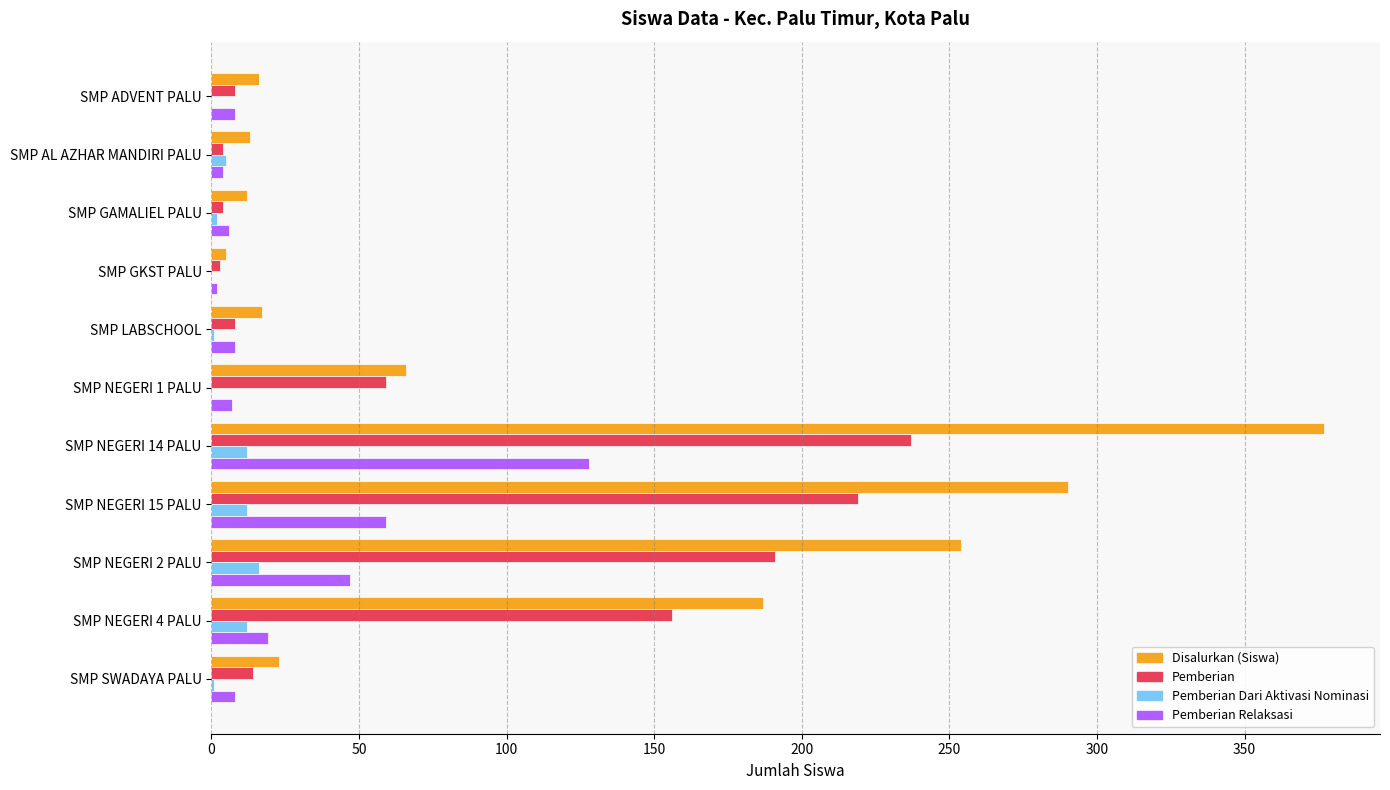

How many series are shown in this chart?

4